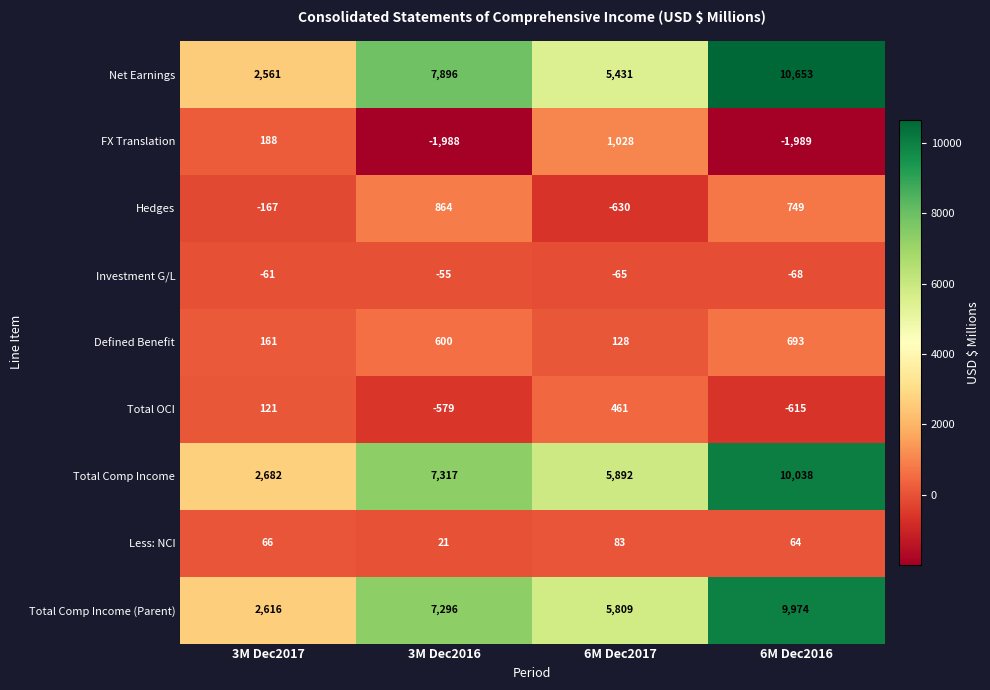

What is the total value across all series at 6M Dec2016?

29499